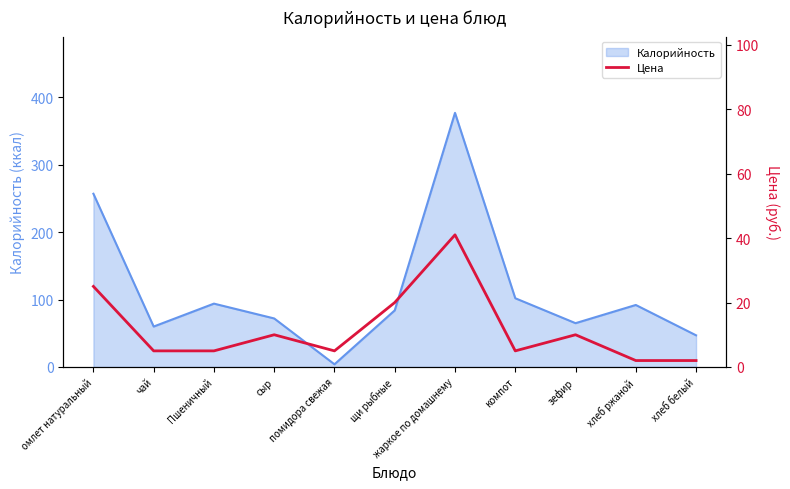

The chart shows a value of 2 at хлеб ржаной. True or false?

True